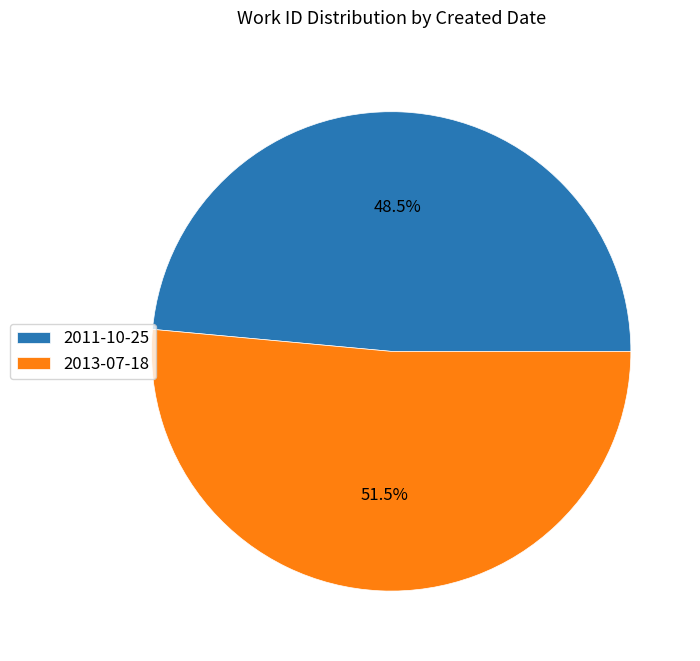

How many segments does this pie chart have?

2